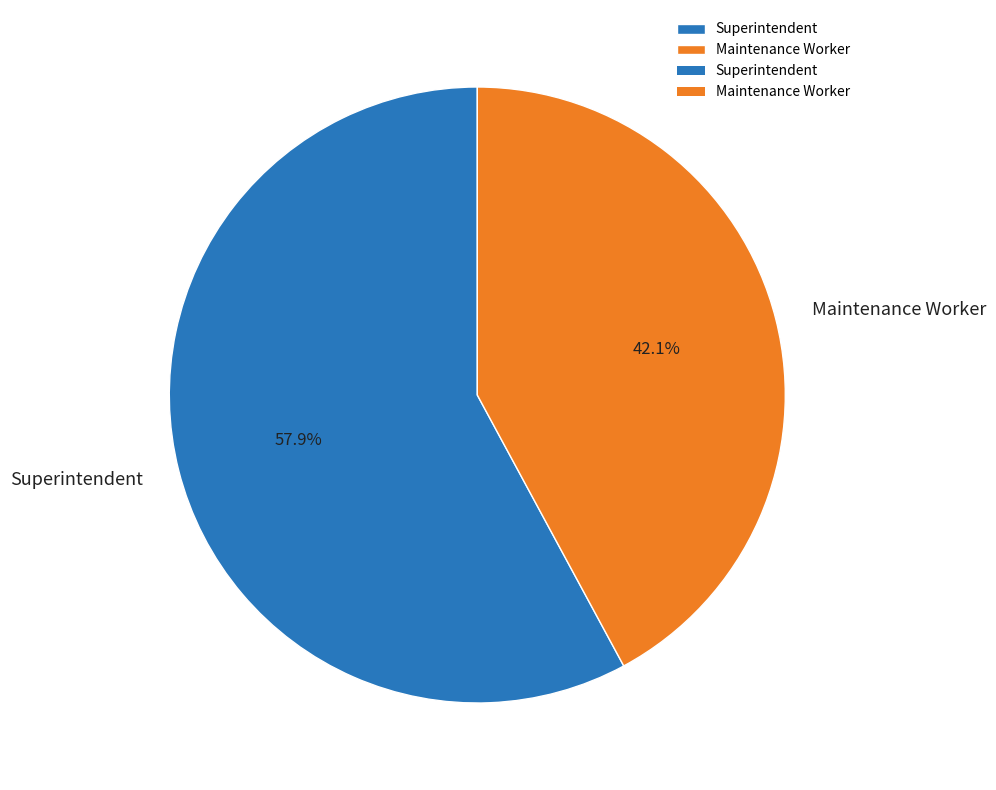

Is it true that Maintenance Worker is 52% of the pie?

False